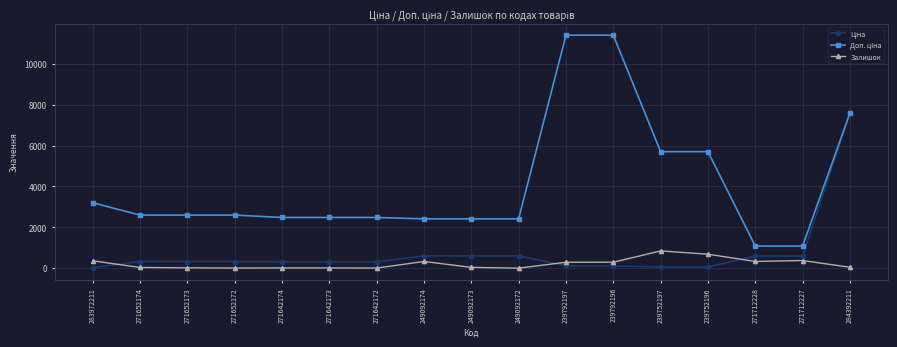

At how many categories does at least one series exceed 6257?

3